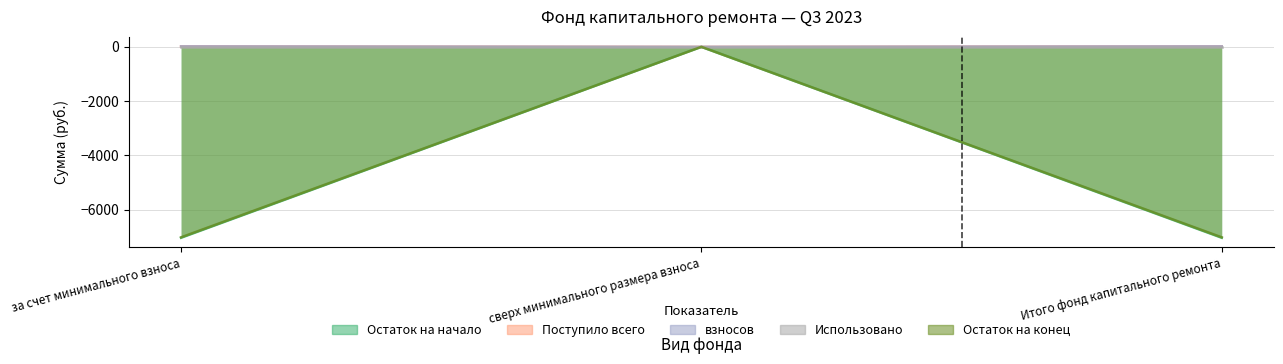

What is the smallest value displayed?

-7029.6